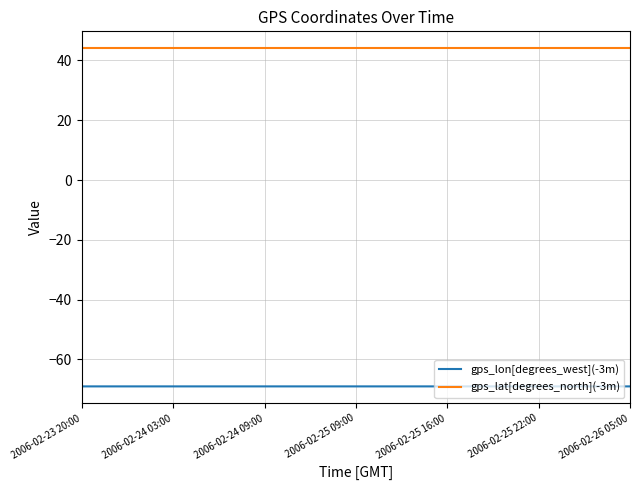

What is the maximum value for gps_lat[degrees_north](-3m)?

44.1